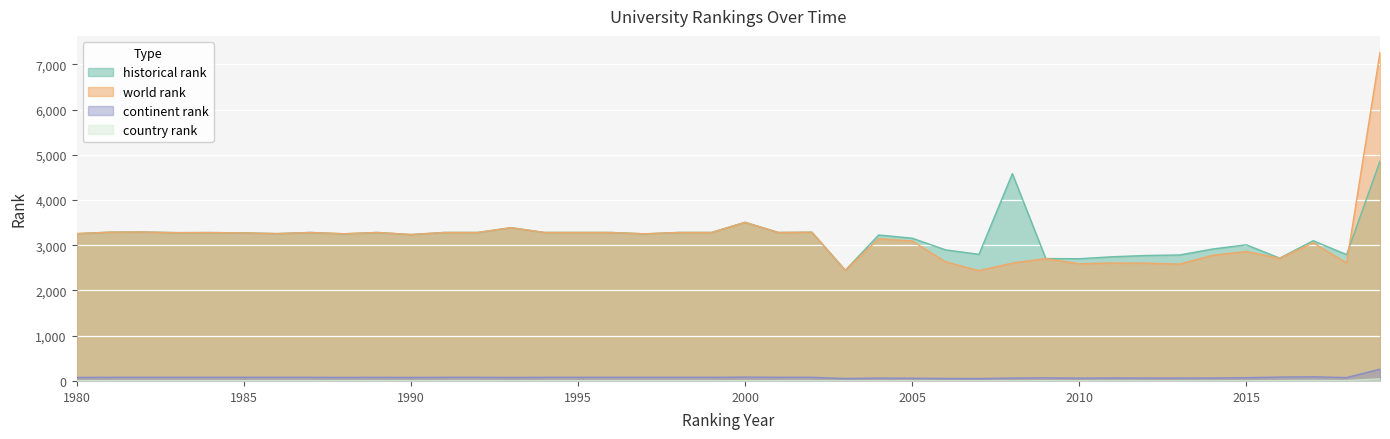

Reading right to left, what are all the values shown in this chart?

world rank: 2019=7264.0	2018=2606.0	2017=3054.0	2016=2710.0	2015=2861.0	2014=2779.0	2013=2582.0	2012=2603.0	2011=2606.0	2010=2590.0	2009=2705.0	2008=2606.0	2007=2437.0	2006=2632.0	2005=3094.0	2004=3142.0	2003=2447.0	2002=3288.0	2001=3282.0	2000=3507.0	1999=3282.0	1998=3282.0	1997=3252.0	1996=3282.0	1995=3282.0	1994=3282.0	1993=3388.0	1992=3282.0	1991=3282.0	1990=3236.0	1989=3282.0	1988=3253.0	1987=3282.0	1986=3257.0	1985=3273.0	1984=3280.0	1983=3278.0	1982=3292.0	1981=3289.0	1980=3256.0
historical rank: 2019=4860.3	2018=2792.7	2017=3100.0	2016=2714.7	2015=3009.3	2014=2917.3	2013=2784.3	2012=2773.3	2011=2745.3	2010=2702.0	2009=2705.7	2008=4582.5	2007=2799.5	2006=2897.5	2005=3156.0	2004=3226.0	2003=2447.0	2002=3288.0	2001=3282.0	2000=3507.0	1999=3282.0	1998=3282.0	1997=3252.0	1996=3282.0	1995=3282.0	1994=3282.0	1993=3388.0	1992=3282.0	1991=3282.0	1990=3236.0	1989=3282.0	1988=3253.0	1987=3282.0	1986=3257.0	1985=3273.0	1984=3280.0	1983=3278.0	1982=3292.0	1981=3289.0	1980=3256.0
continent rank: 2019=261.0	2018=75.0	2017=92.0	2016=86.0	2015=73.0	2014=67.0	2013=65.0	2012=65.0	2011=68.0	2010=63.0	2009=70.0	2008=64.0	2007=54.0	2006=56.0	2005=61.0	2004=64.0	2003=55.0	2002=81.0	2001=81.0	2000=85.0	1999=81.0	1998=81.0	1997=81.0	1996=81.0	1995=81.0	1994=81.0	1993=78.0	1992=81.0	1991=81.0	1990=78.0	1989=81.0	1988=78.0	1987=81.0	1986=81.0	1985=81.0	1984=81.0	1983=81.0	1982=81.0	1981=81.0	1980=78.0
country rank: 2019=46.0	2018=8.0	2017=10.0	2016=8.0	2015=4.0	2014=4.0	2013=4.0	2012=4.0	2011=4.0	2010=4.0	2009=5.0	2008=4.0	2007=3.0	2006=3.0	2005=3.0	2004=5.0	2003=3.0	2002=6.0	2001=6.0	2000=7.0	1999=6.0	1998=6.0	1997=6.0	1996=6.0	1995=6.0	1994=6.0	1993=5.0	1992=6.0	1991=6.0	1990=5.0	1989=6.0	1988=6.0	1987=6.0	1986=6.0	1985=6.0	1984=6.0	1983=6.0	1982=6.0	1981=6.0	1980=6.0